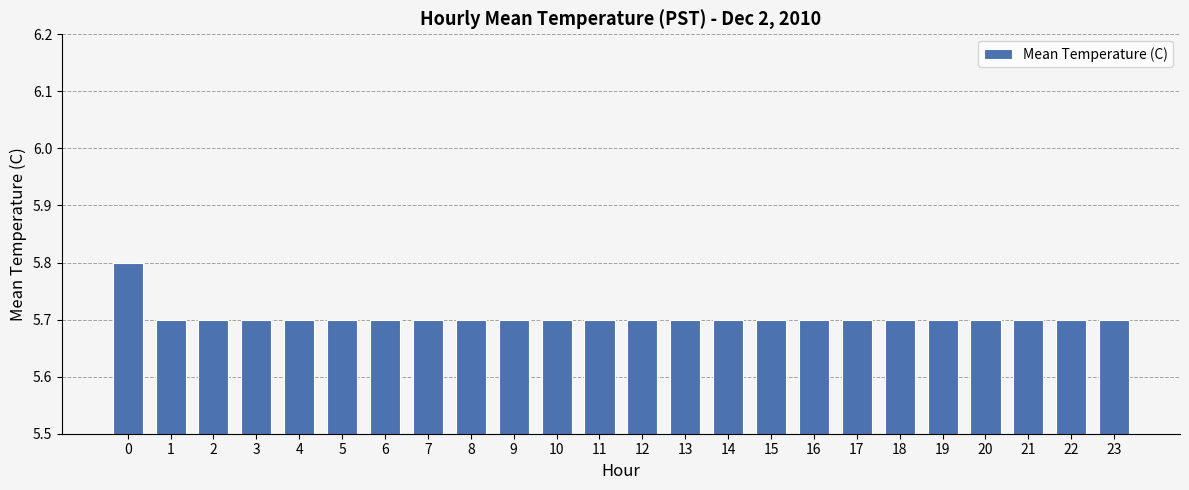

The chart shows a value of 5.7 at 1. True or false?

True